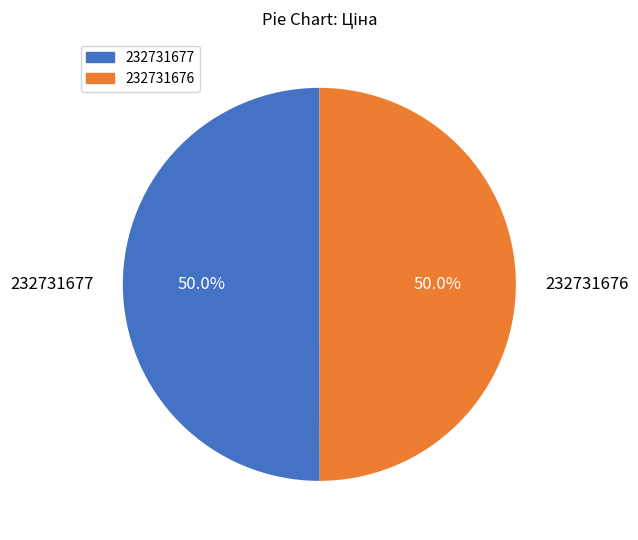

True or false: 232731677 accounts for 50% of the total.

True